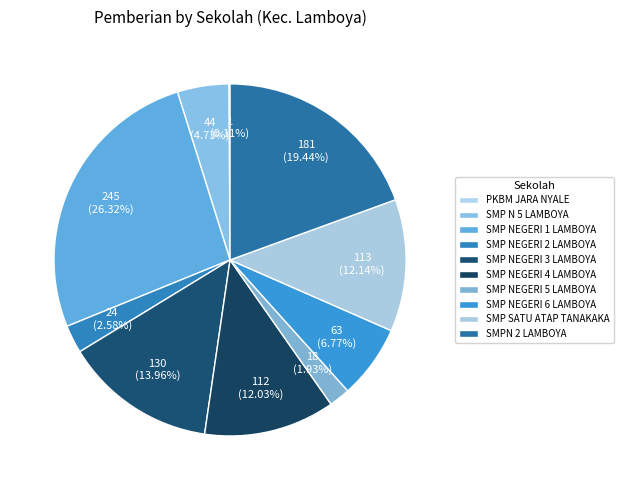

To the nearest percent, what is the combined percentage of SMP NEGERI 6 LAMBOYA and SMP NEGERI 4 LAMBOYA?

19%